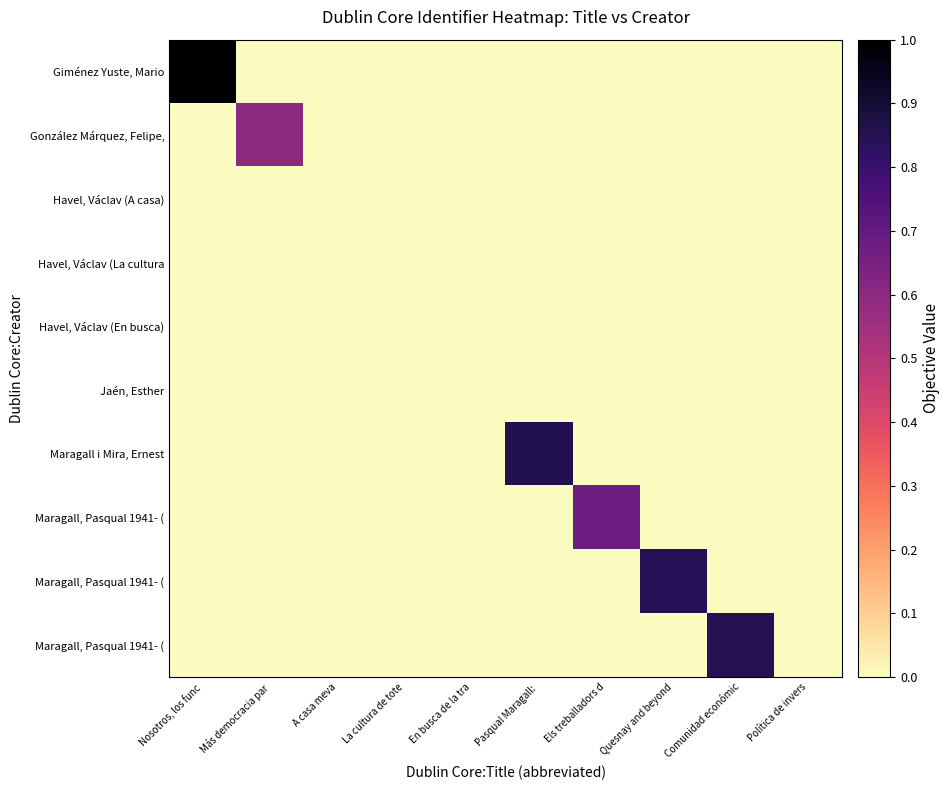

At how many categories does at least one series exceed 0?

6